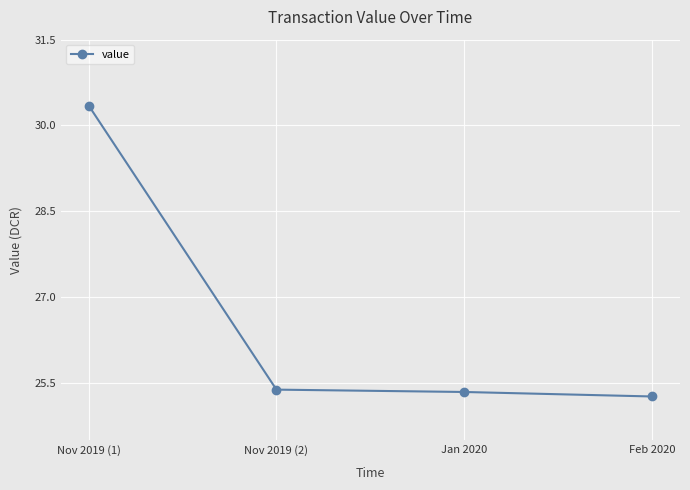

What is the greatest value displayed?

30.3